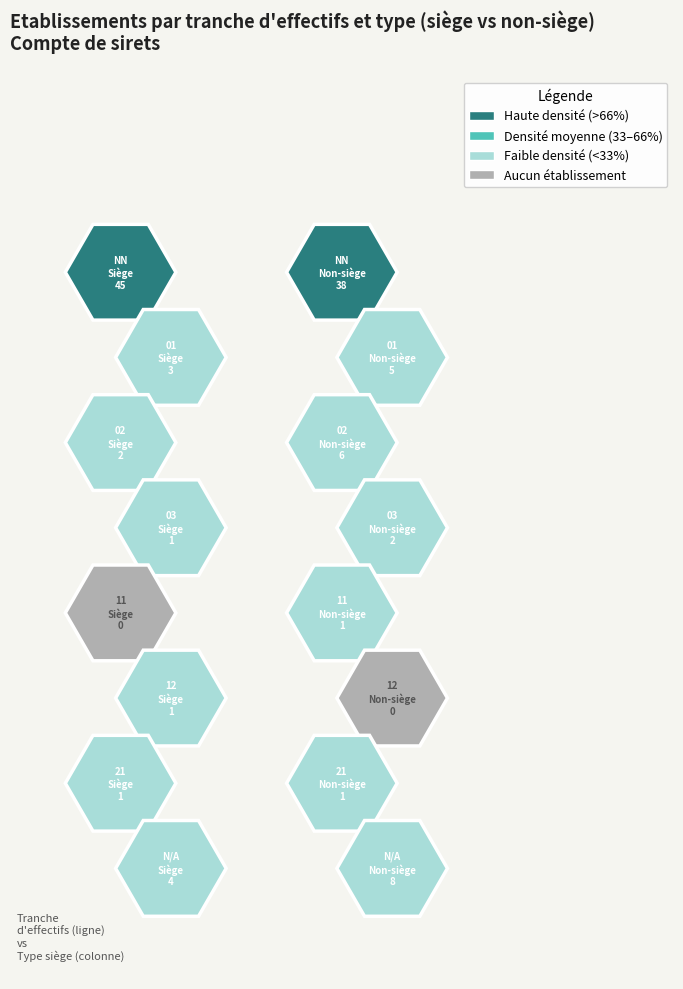

True or false:  has a value of 8 at false.

True